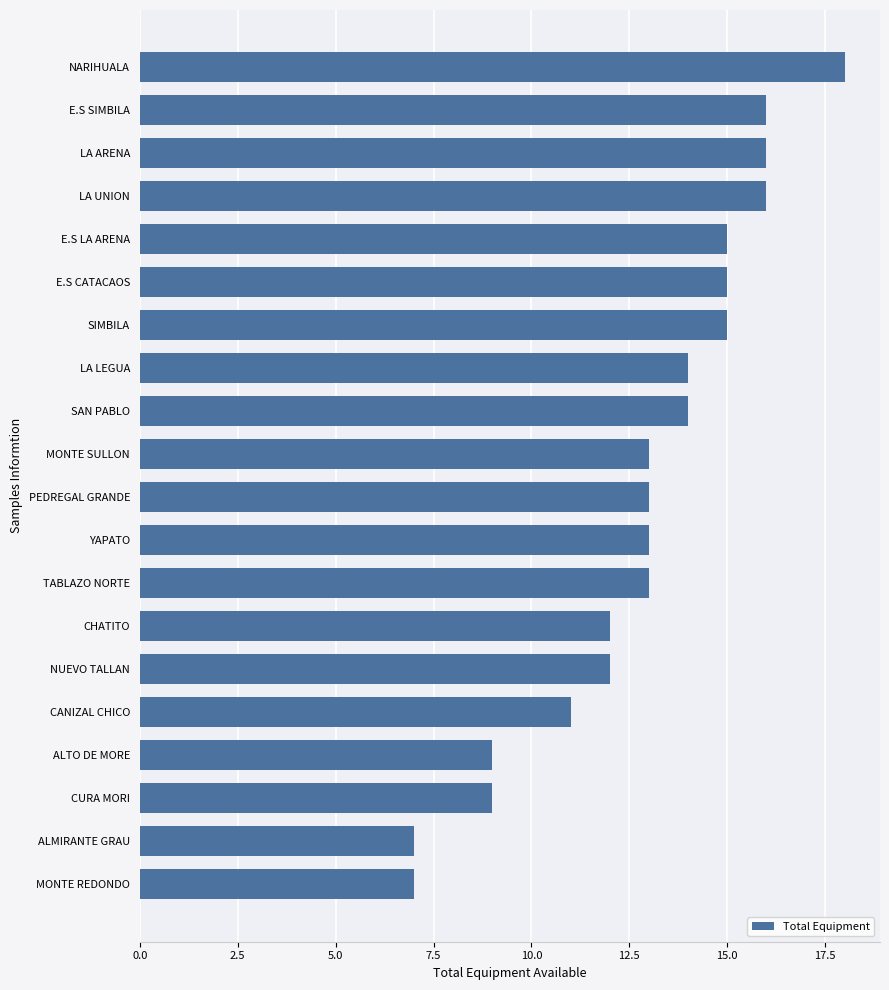

Does the chart contain any negative values?

No